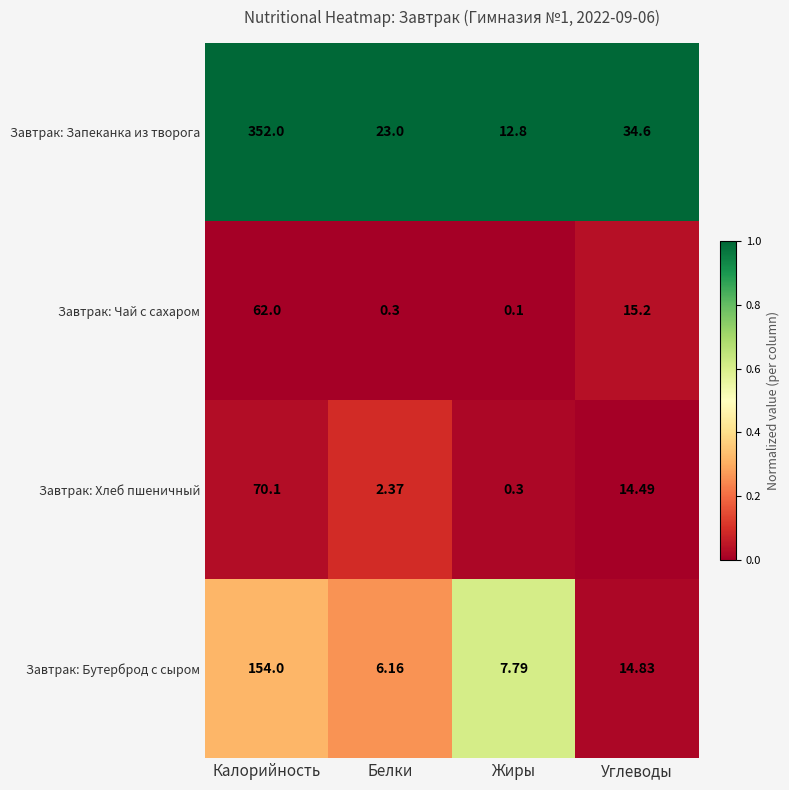

Which series has the largest range (max minus min)?

Завтрак: Запеканка из творога